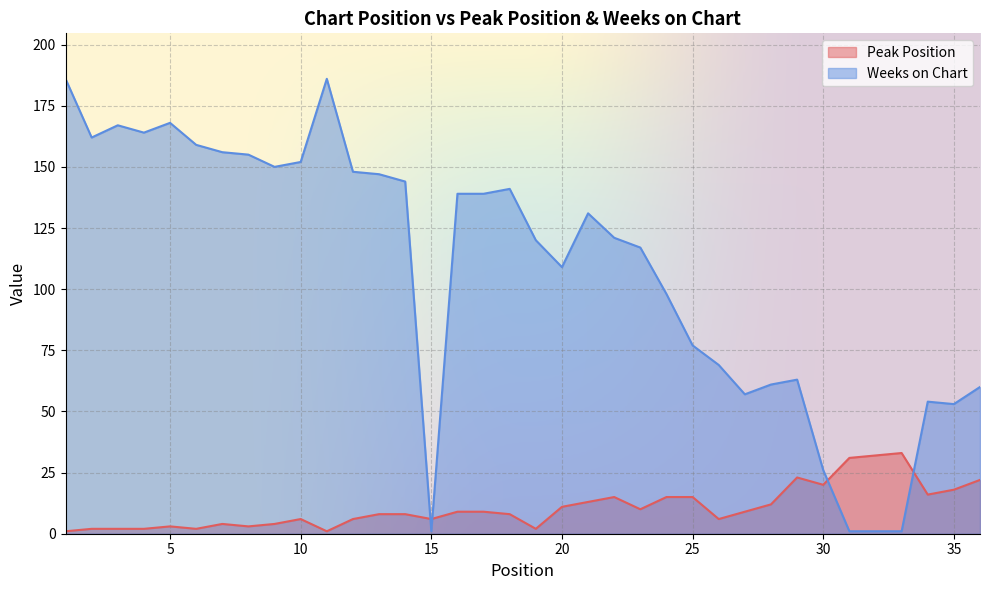

Rank the categories by Weeks on Chart value from lowest to highest.

15, 31, 32, 33, 30, 35, 34, 27, 36, 28, 29, 26, 25, 24, 20, 23, 19, 22, 21, 16, 17, 18, 14, 13, 12, 9, 10, 8, 7, 6, 2, 4, 3, 5, 1, 11